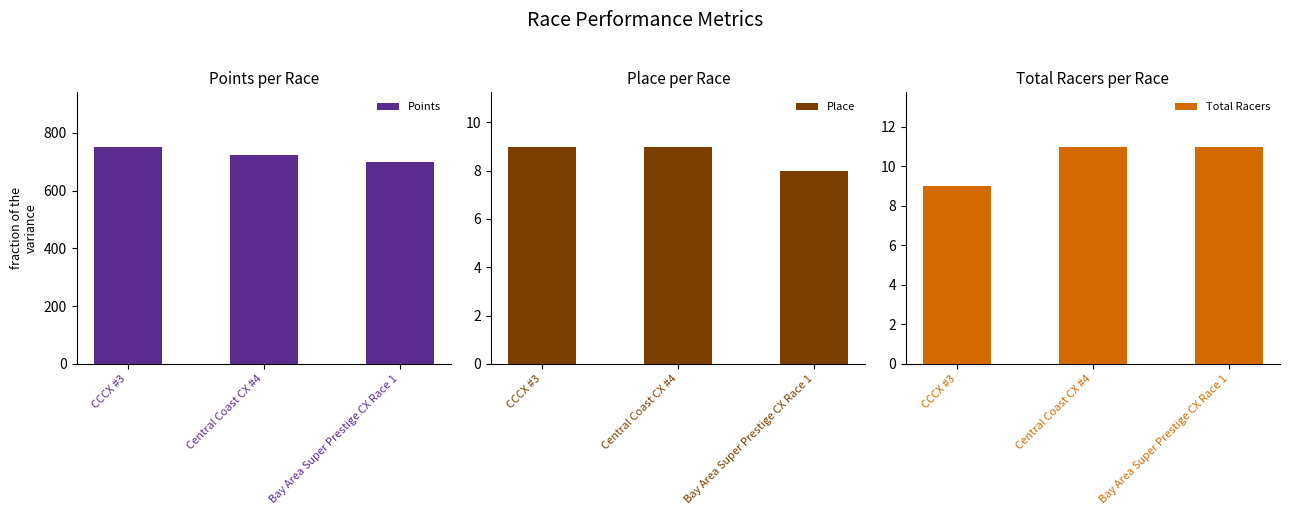

What are all the series names shown in the legend?

Points, Place, Total Racers